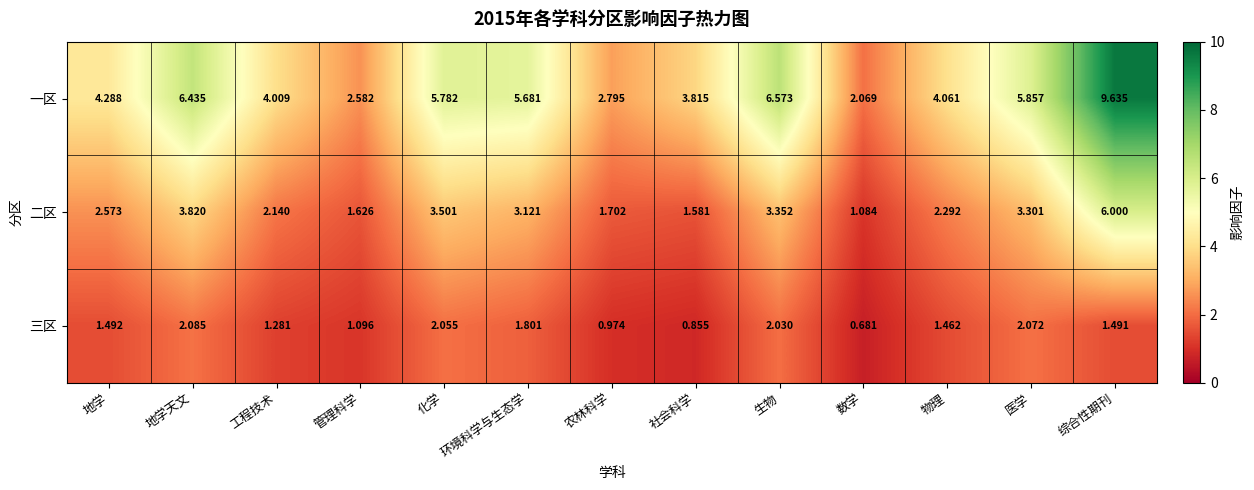

Count the number of categories in the chart.

13